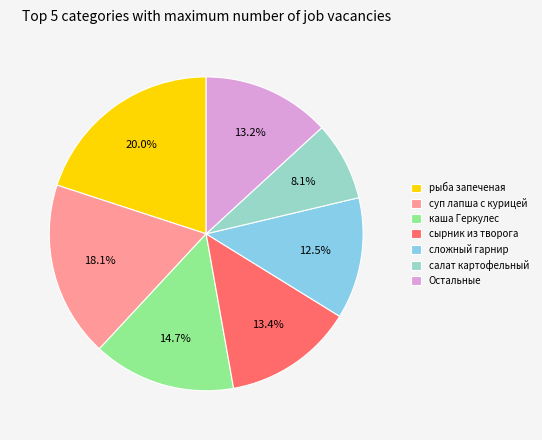

What is the smallest slice in the pie chart?

салат картофельный